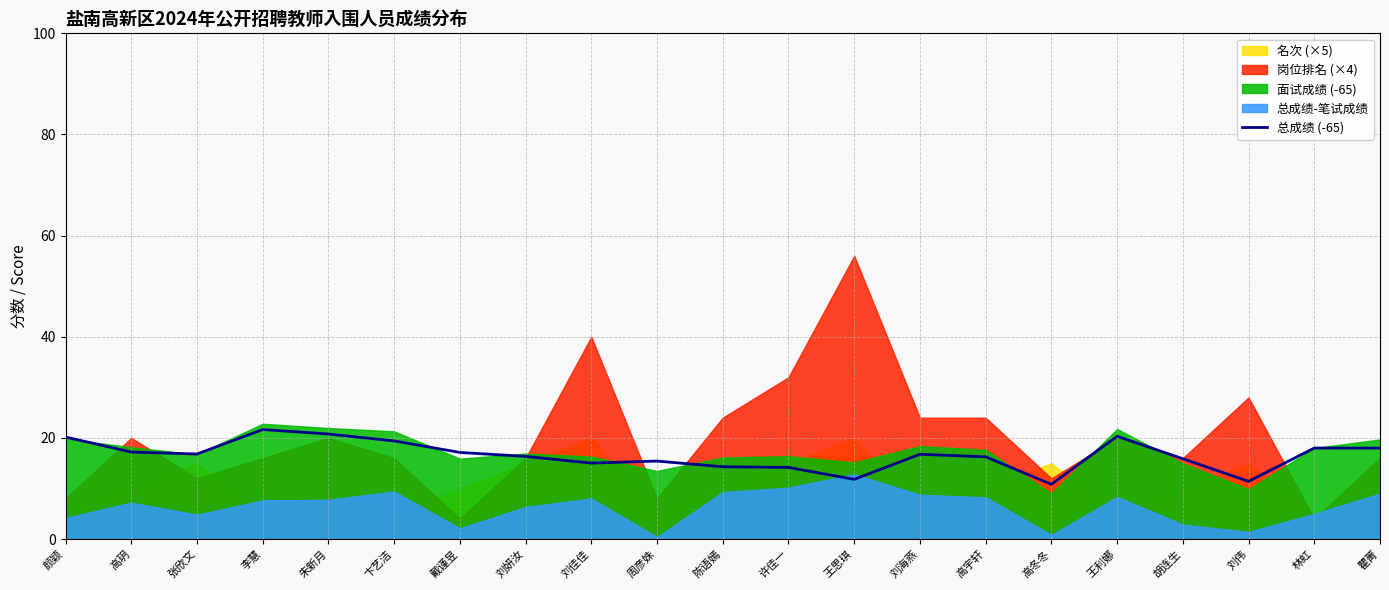

Is it true that 总成绩 (-65) equals 9.0 at 朱新月?

False